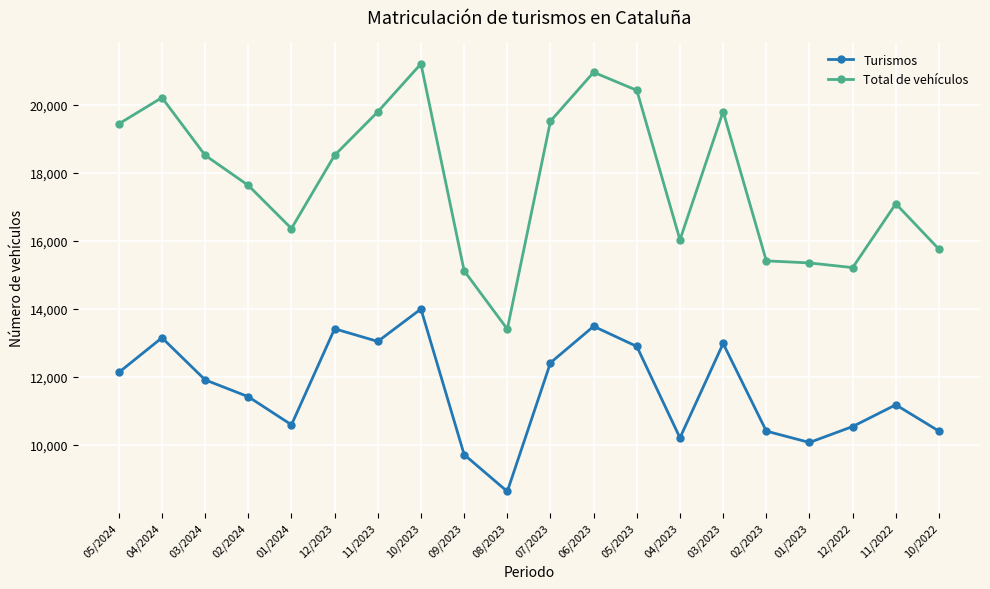

At which label does Turismos first exceed 11918?

05/2024